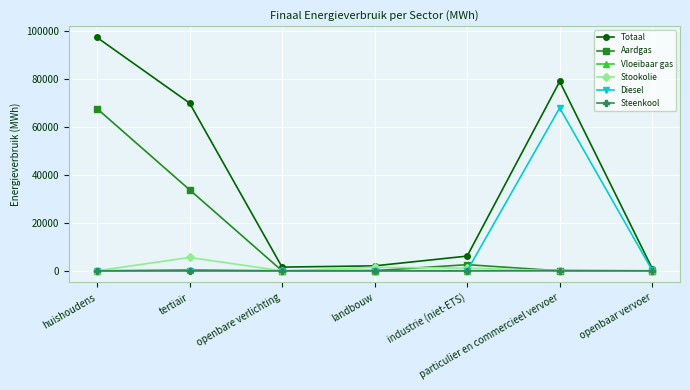

What are all the series names shown in the legend?

Totaal, Aardgas, Vloeibaar gas, Stookolie, Diesel, Steenkool